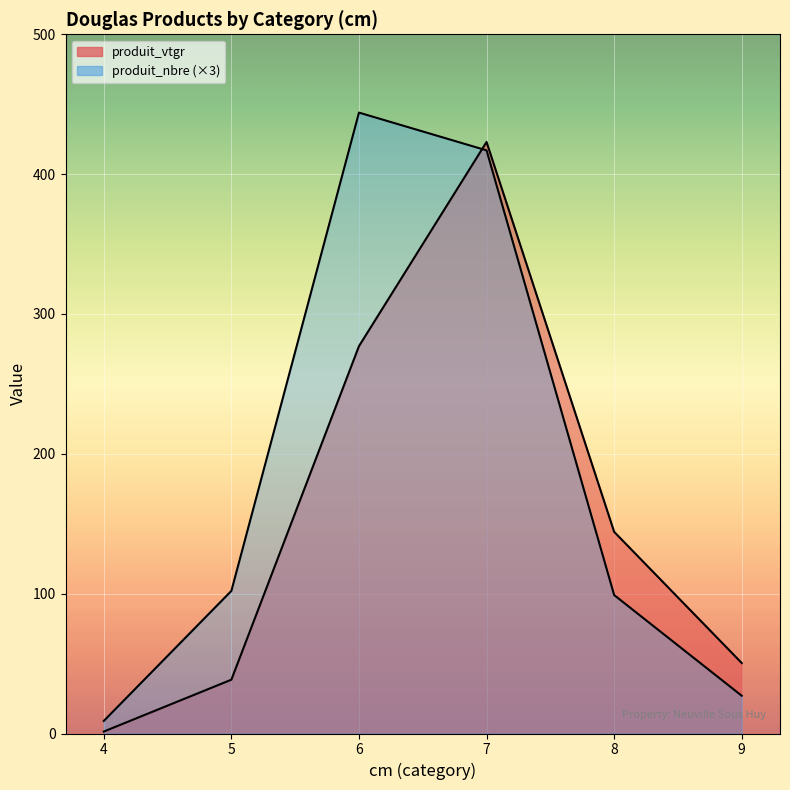

True or false: produit_nbre has more than 1 points higher than both neighbors.

False